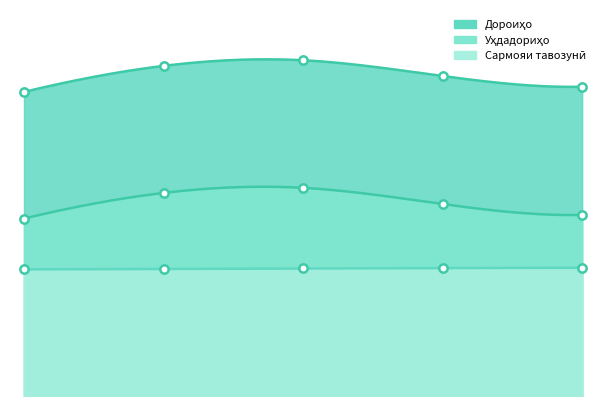

What is the difference between the second highest and minimum values in the Дороиҳо series?

10.7